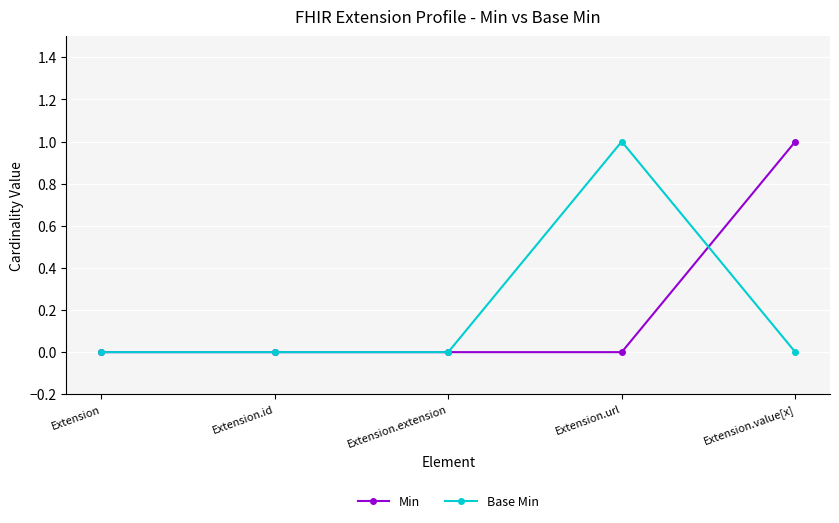

What is the label of the 5th point from the right?

Extension